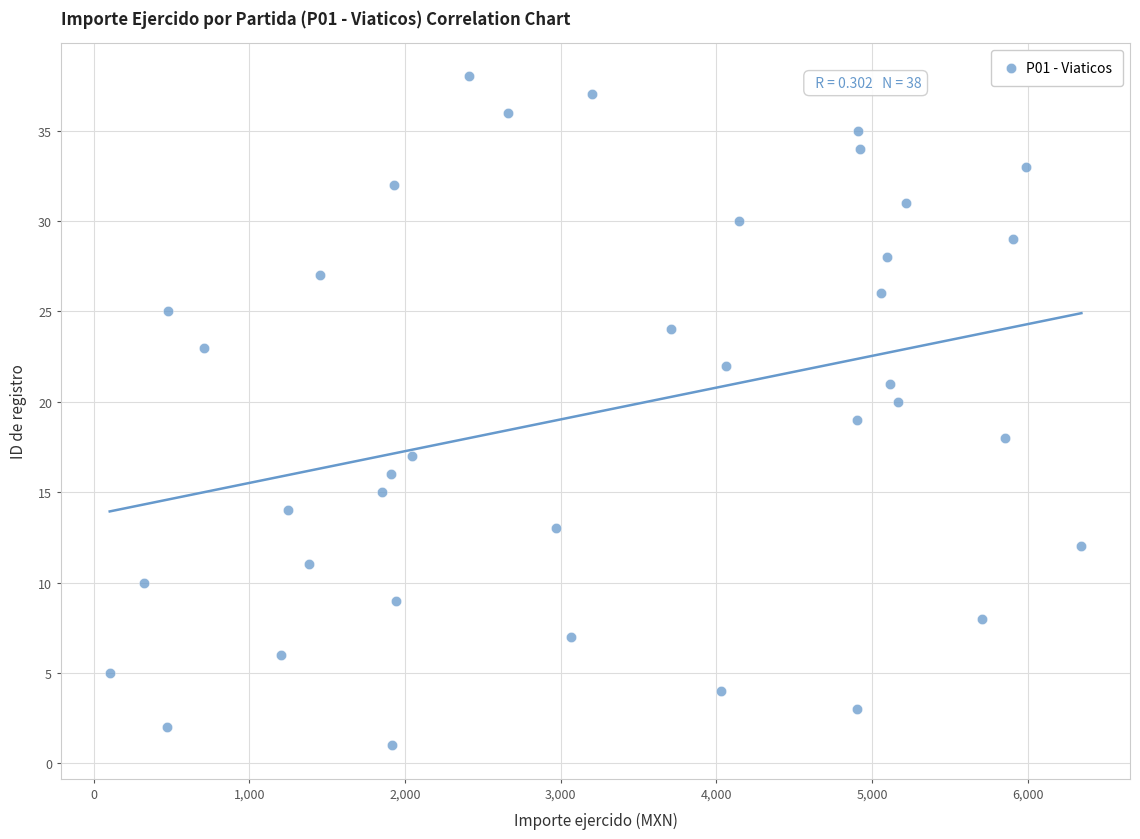

What is the range of Y values (max minus min)?

37